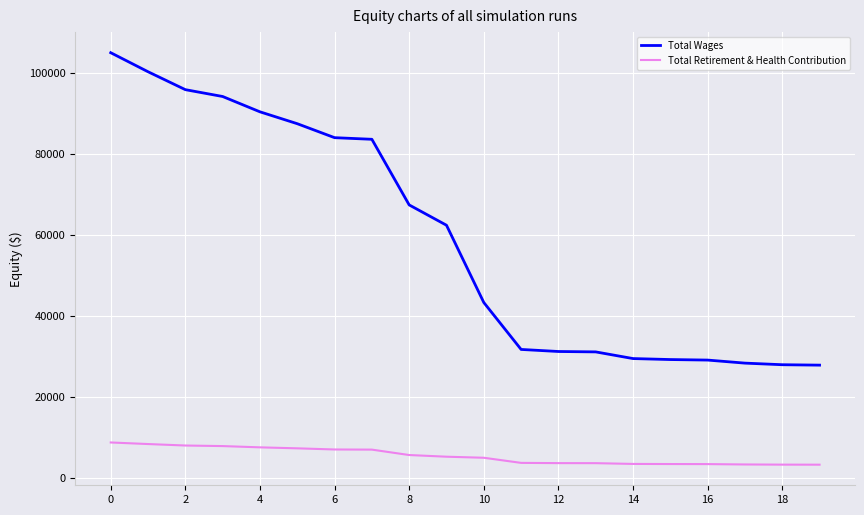

Which series has the largest total across all categories?

Total Wages